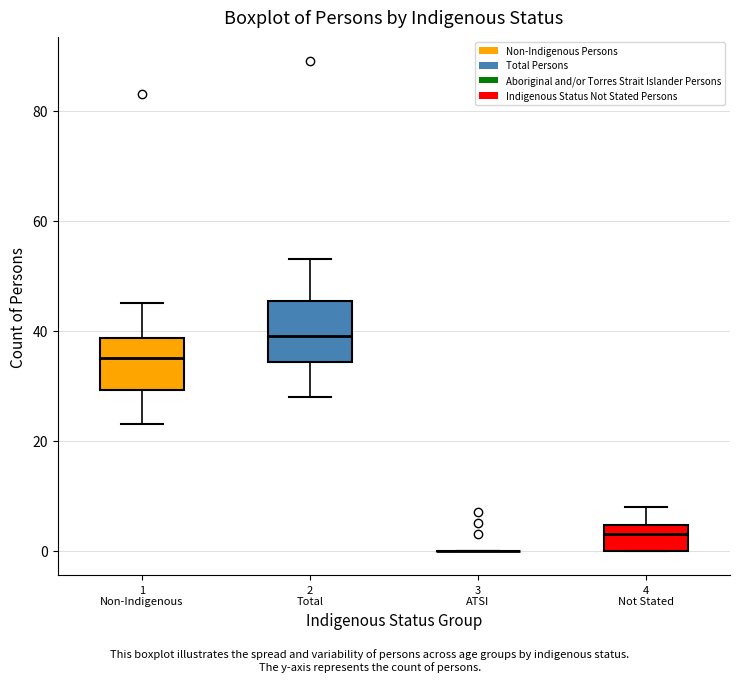

Where does the upper whisker of the box for 1 Non-Indigenous end on the y-axis? The values are not printed on the chart, so give them approximately, as read against the axis.

46